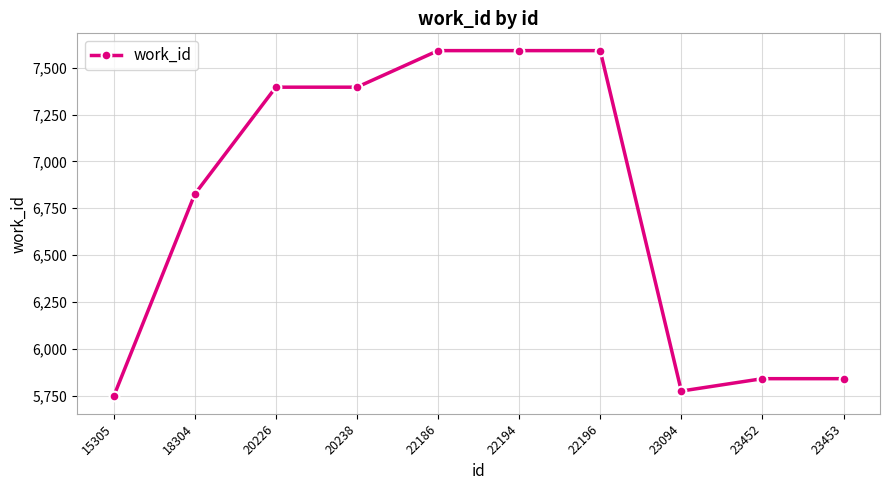

What is the minimum value shown in the chart?

5746